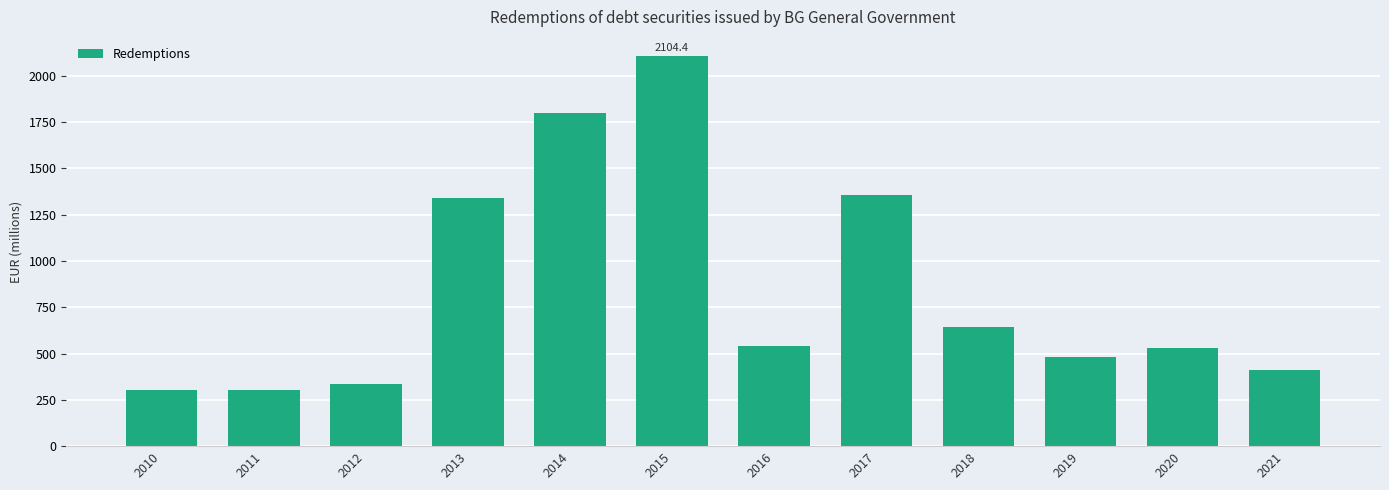

What is the sum of all values?

10145.8